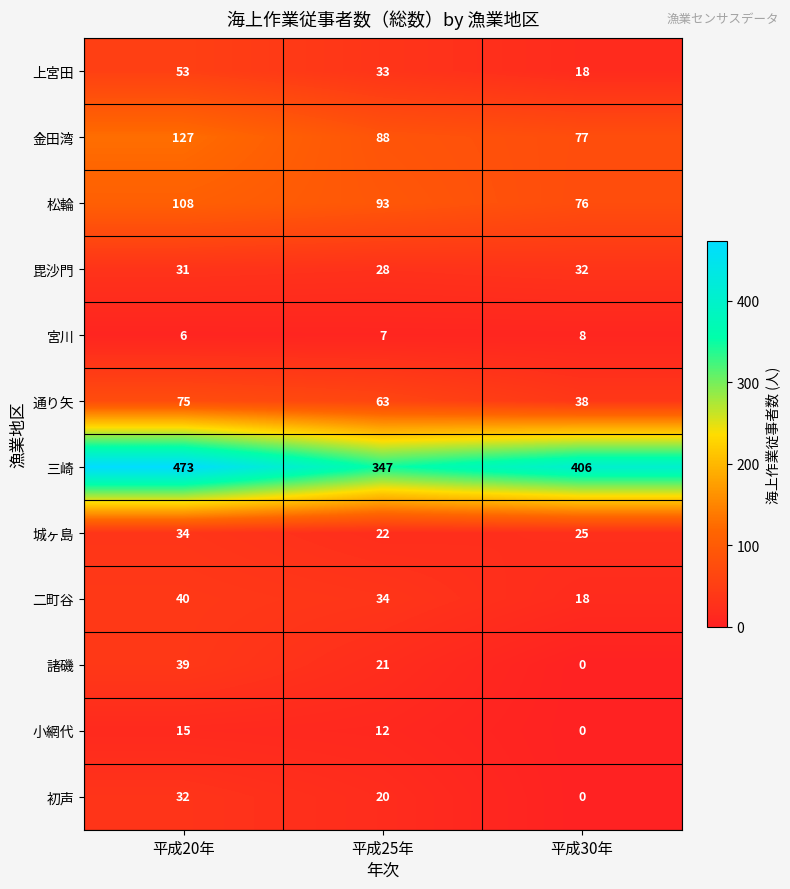

Which series changed the most between 平成20年 and 平成30年?

三崎